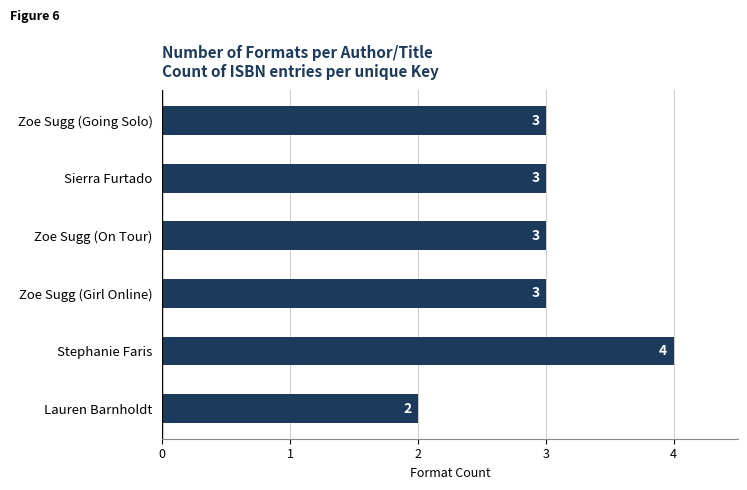

What is the label of the 5th bar from the bottom?

Sierra Furtado